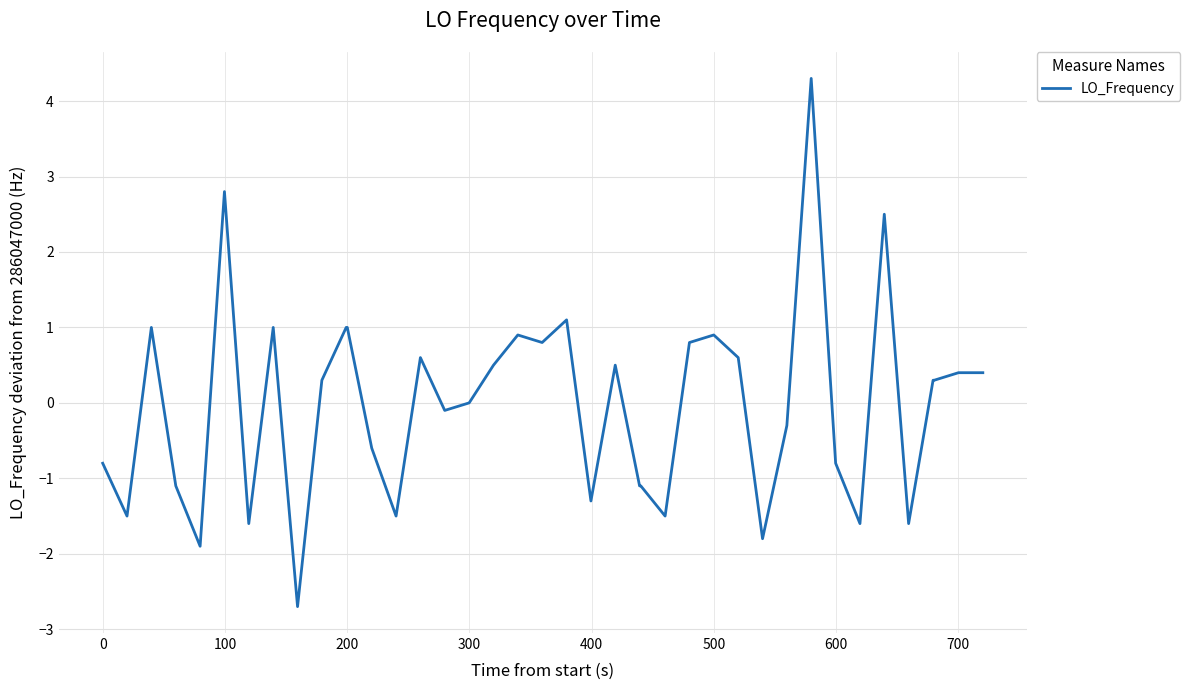

What is the difference between the maximum and minimum values?

7.0